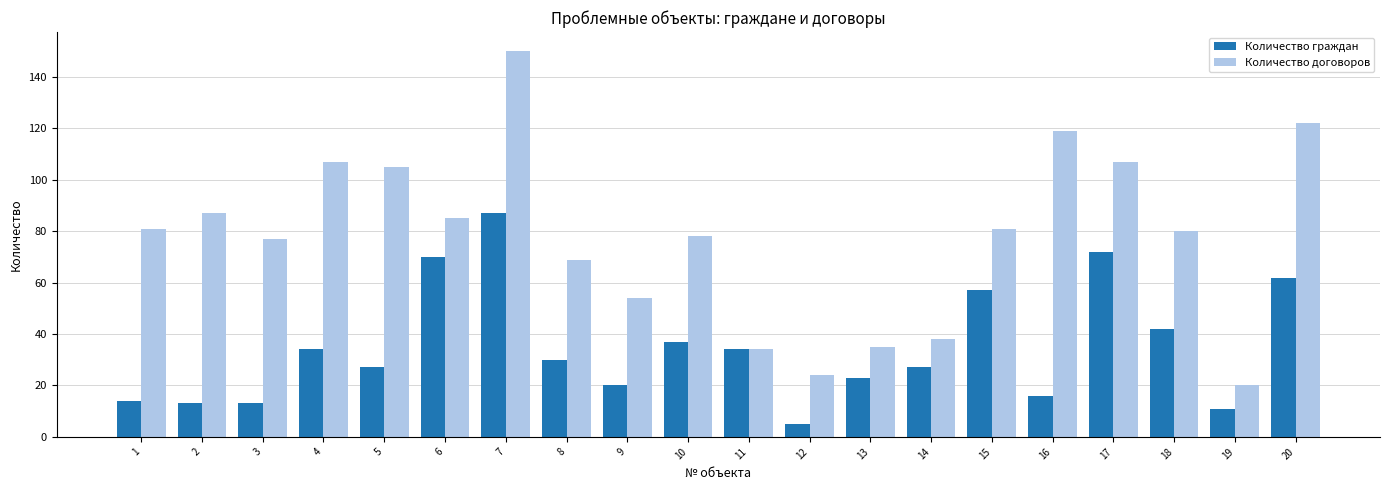

Reading right to left, transcribe all the data shown in this chart.

Количество граждан: 62	11	42	72	16	57	27	23	5	34	37	20	30	87	70	27	34	13	13	14
Количество договоров: 122	20	80	107	119	81	38	35	24	34	78	54	69	150	85	105	107	77	87	81